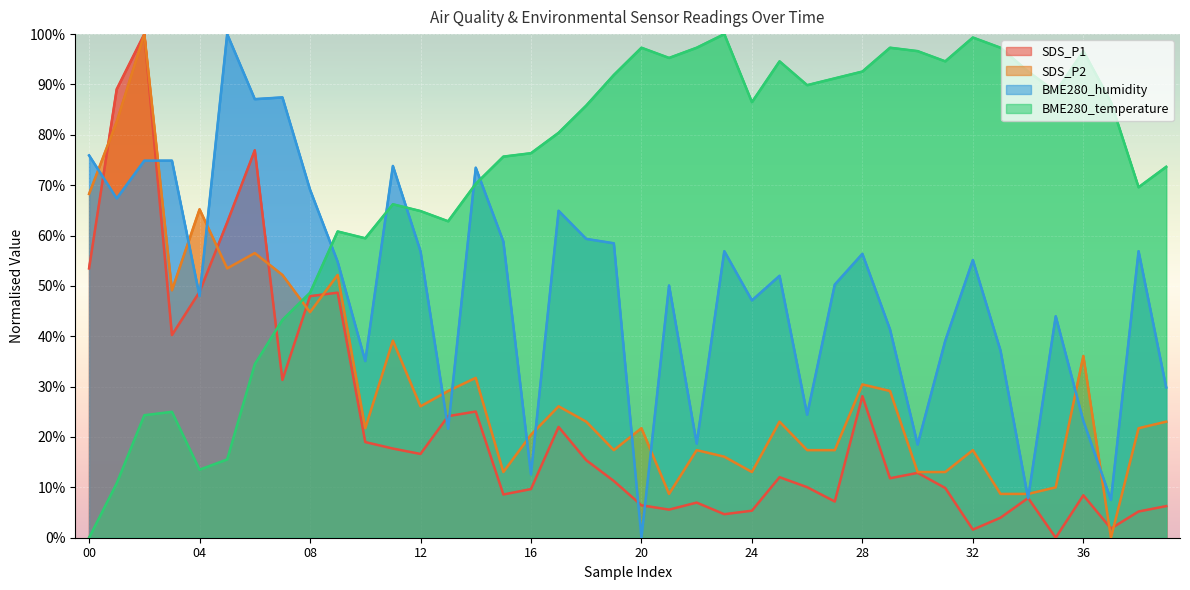

How many intersections are there between SDS_P1 and BME280_temperature?

1